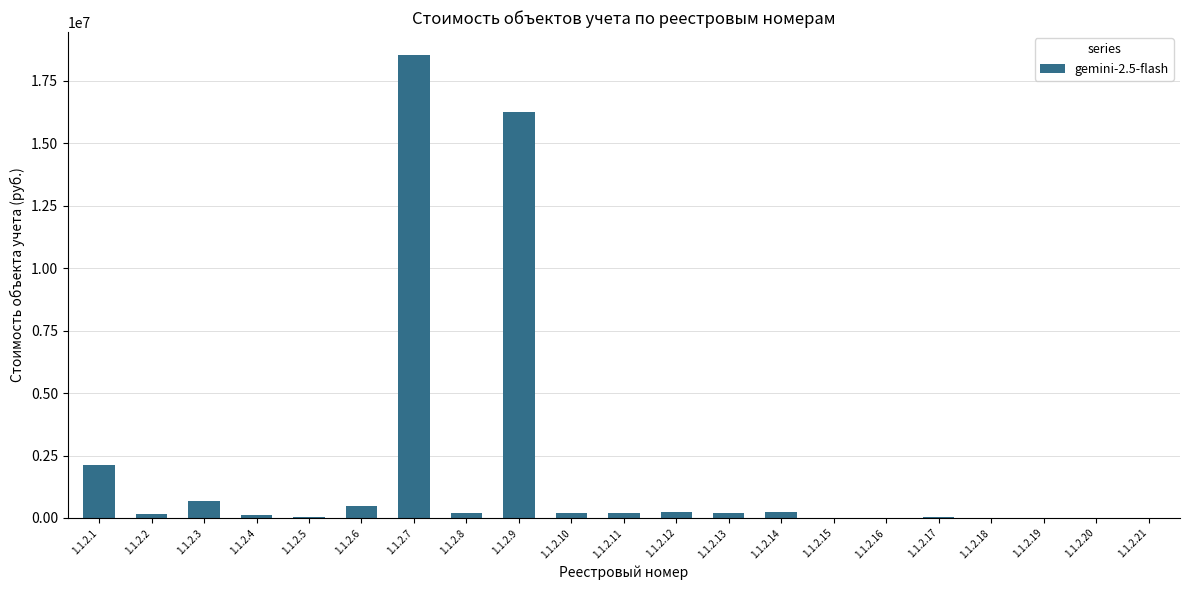

Which category has the highest value across all series?

1.1.2.7